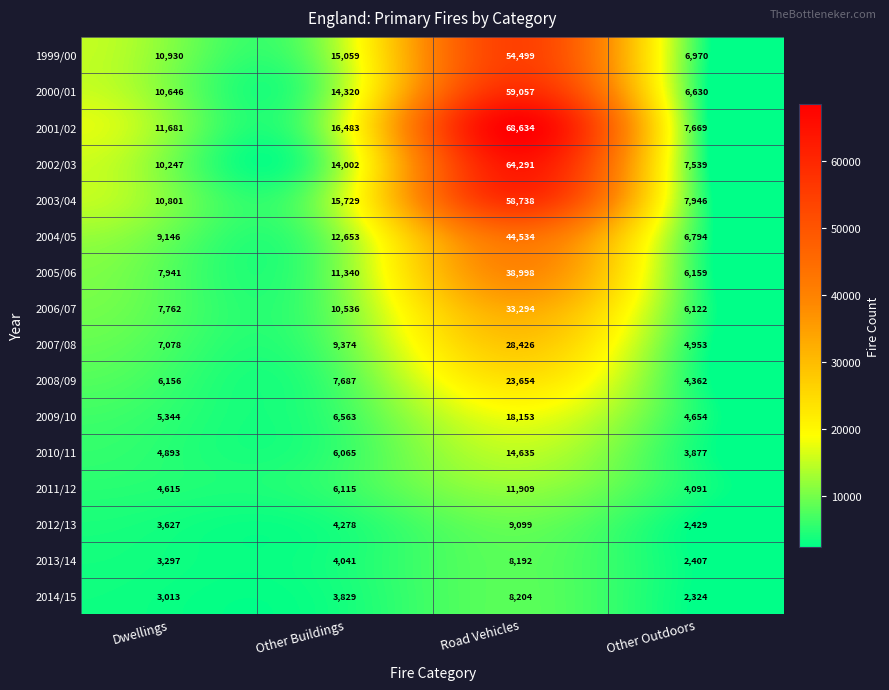

List the series in order of their peak value, highest first.

2001/02, 2002/03, 2000/01, 2003/04, 1999/00, 2004/05, 2005/06, 2006/07, 2007/08, 2008/09, 2009/10, 2010/11, 2011/12, 2012/13, 2014/15, 2013/14